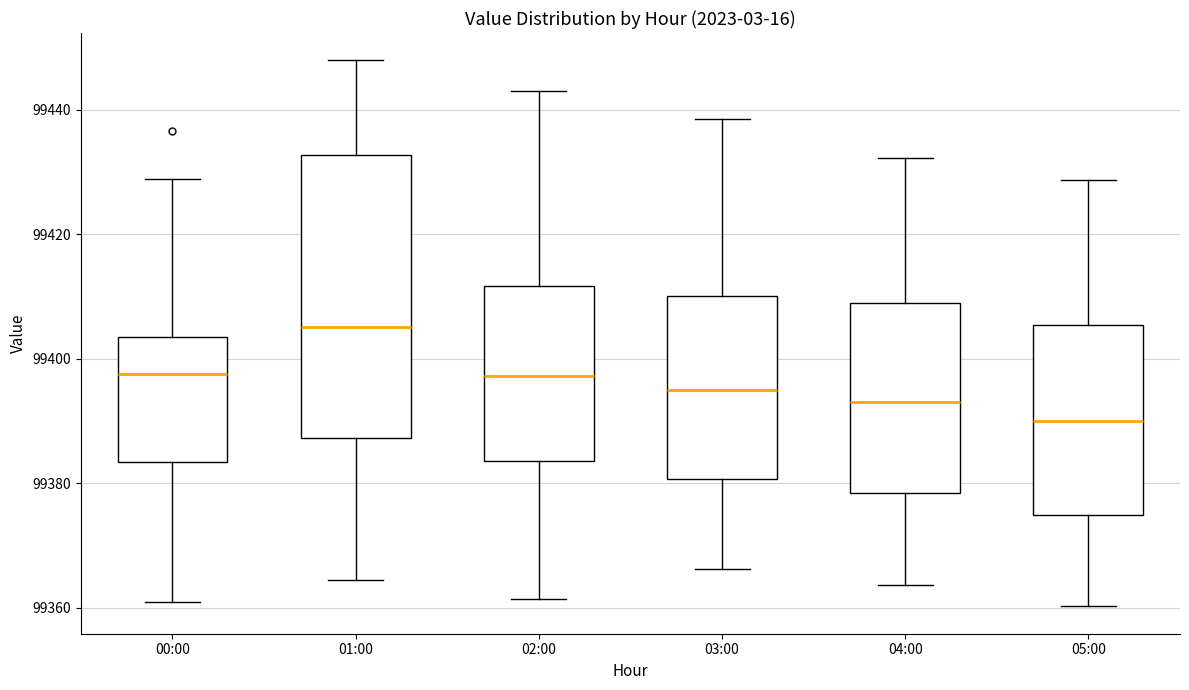

Which box has the highest median line?

01:00